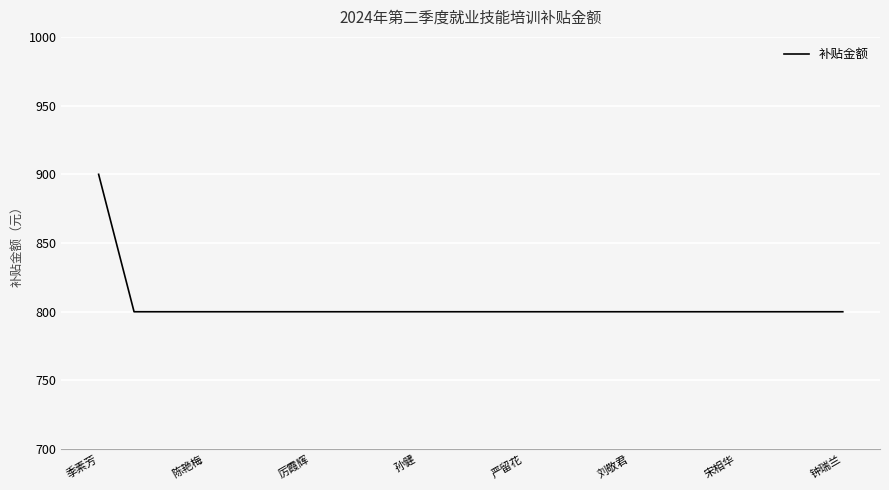

What is the difference between the maximum and minimum values?

100